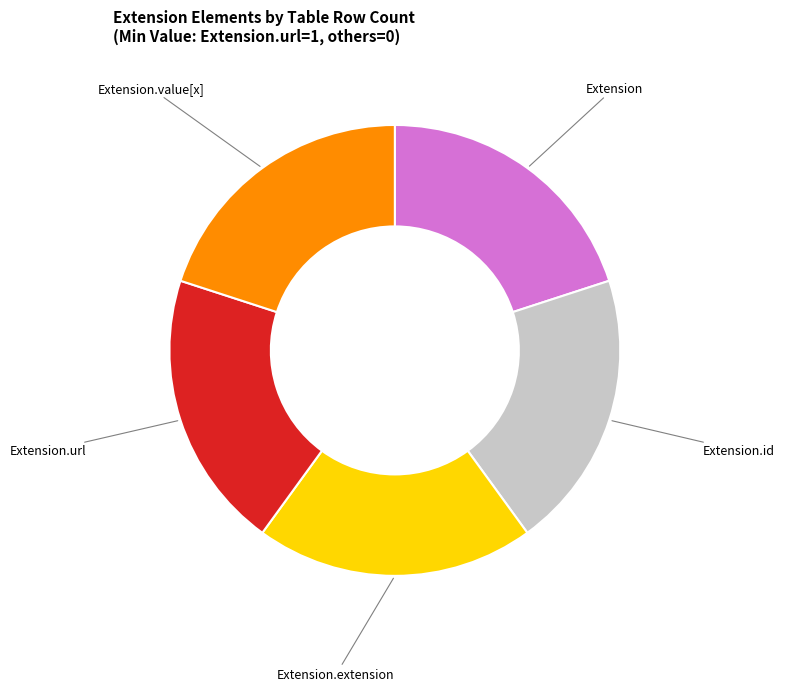

Is the sum of Extension and Extension.value[x] greater than half?

No